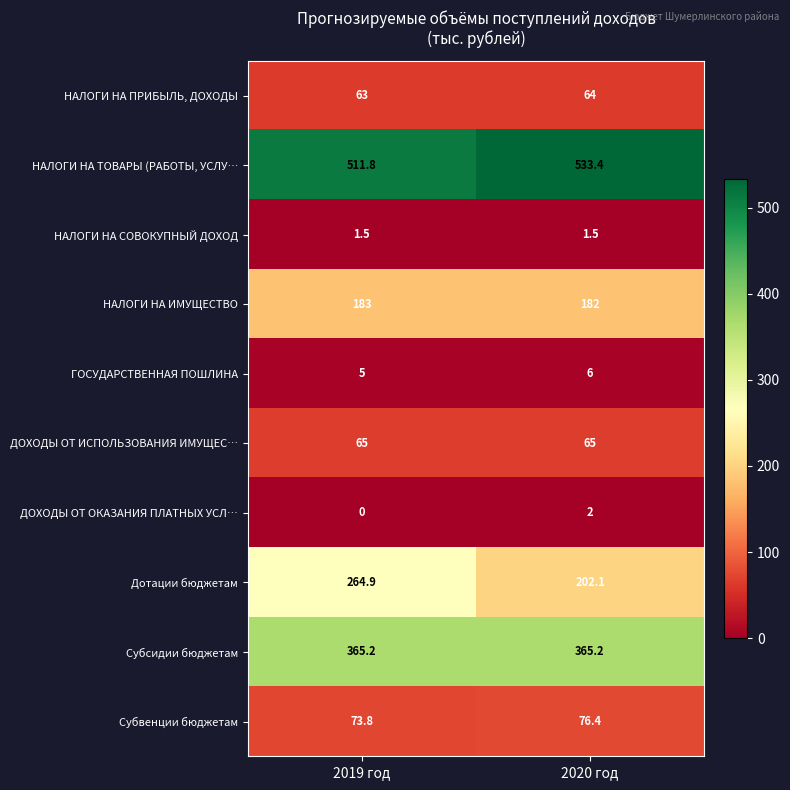

What is the difference between the highest and lowest values at 2019 год?

511.8